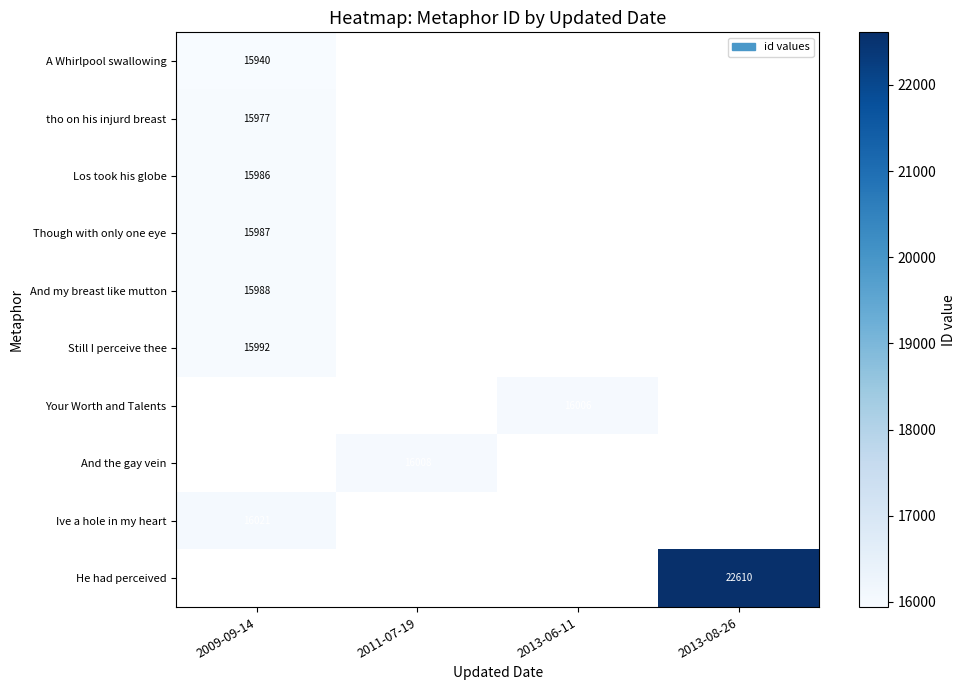

How many categories are shown in the chart?

4